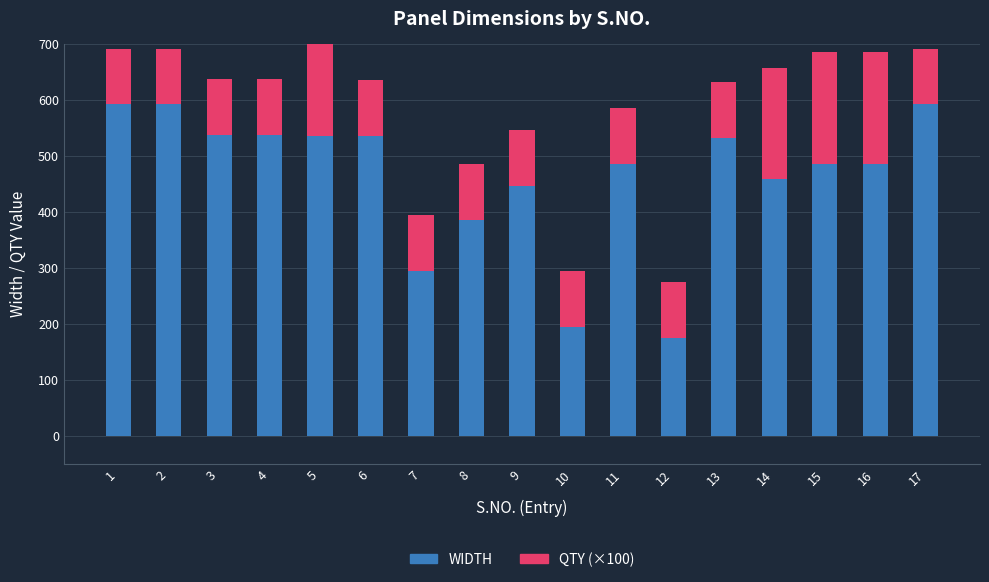

What are all the series names shown in the legend?

WIDTH, QTY (×100)